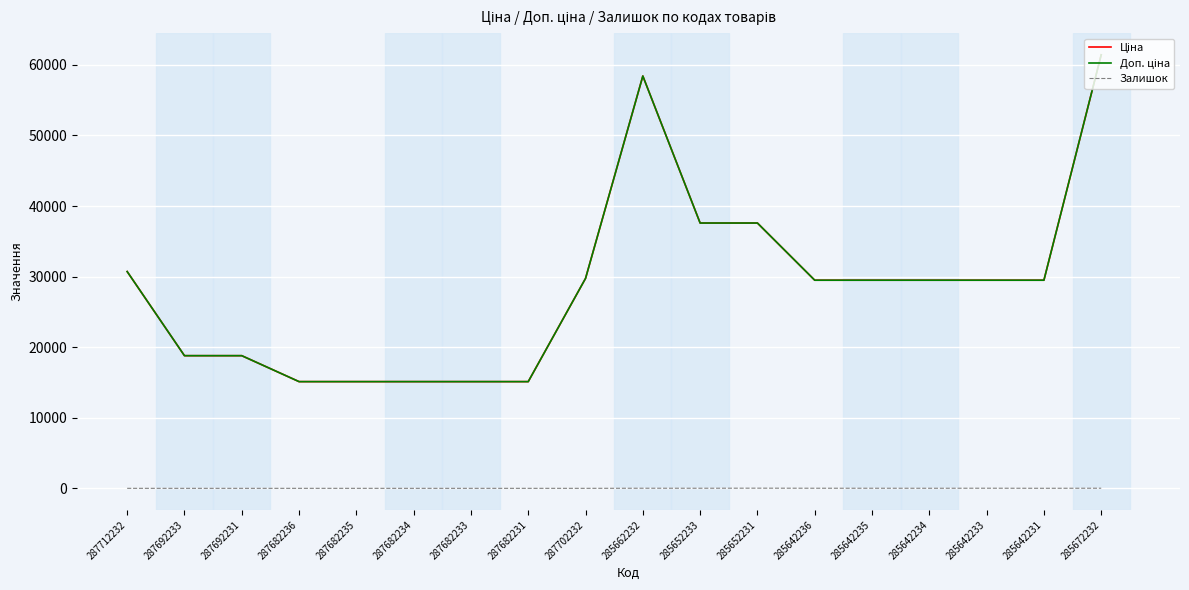

What is the greatest value displayed?

61434.3